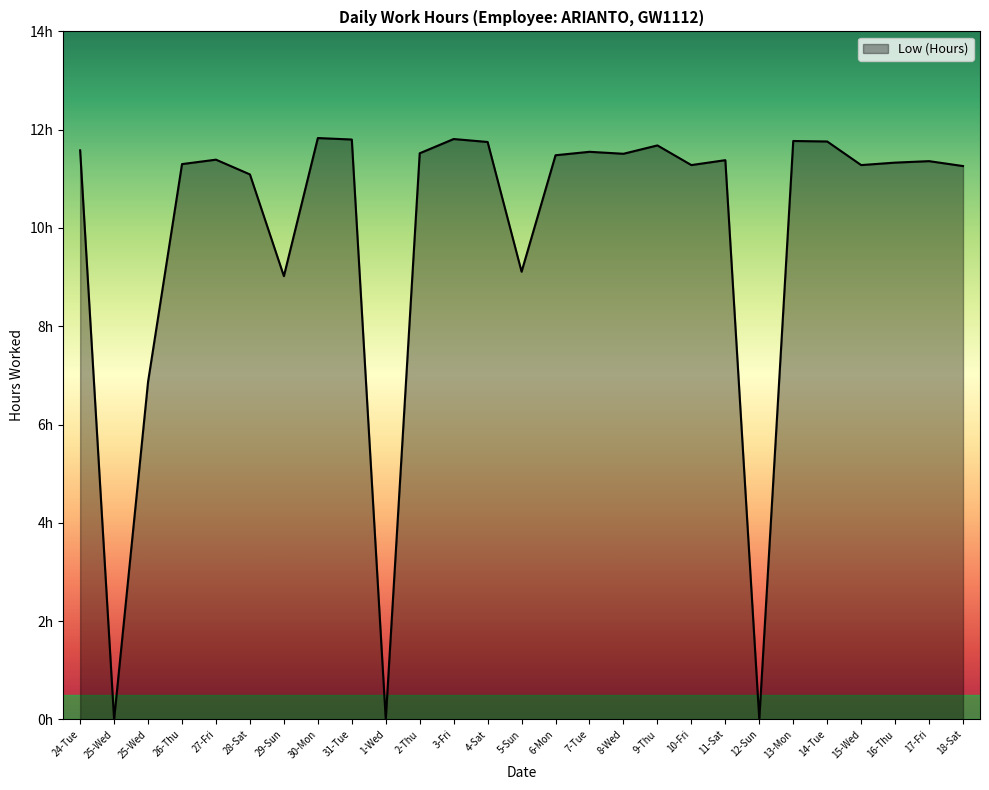

What is the change in value from 12-Sun to 13-Mon?

+11.8